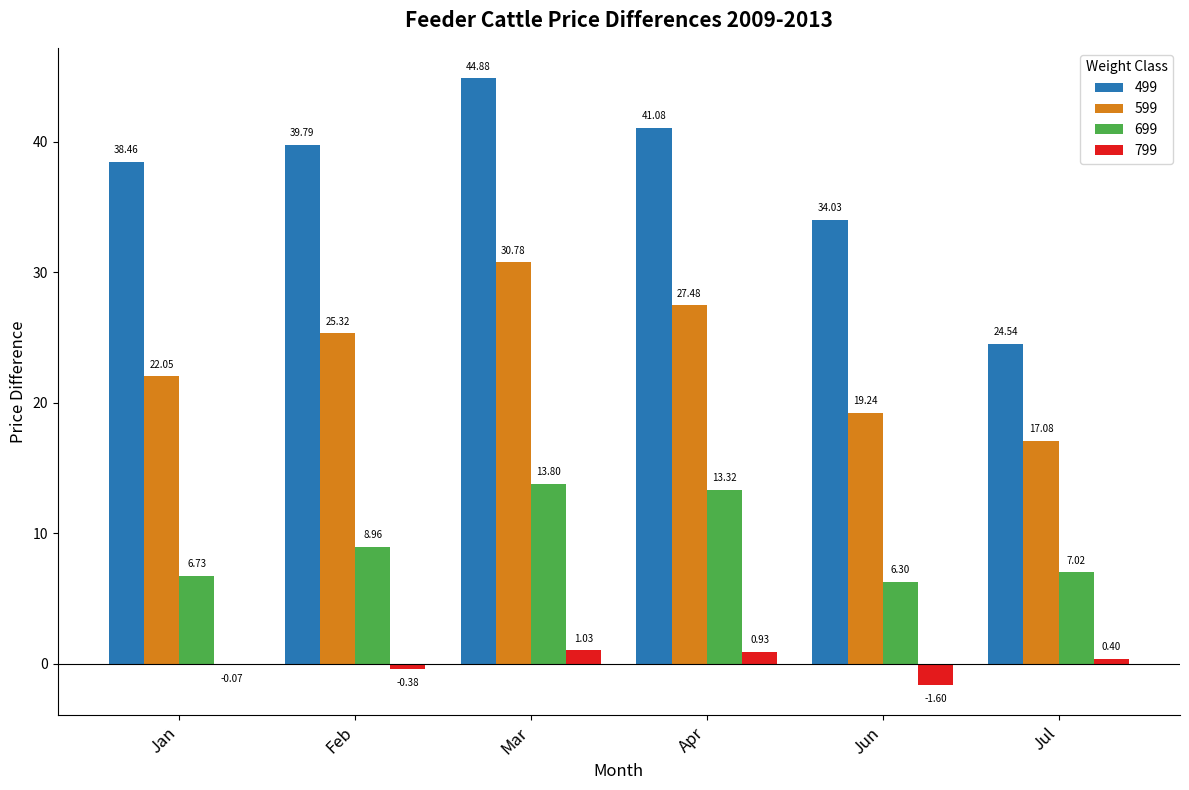

Is the value of 799 at Jun greater than the value of 599 at Jan?

No